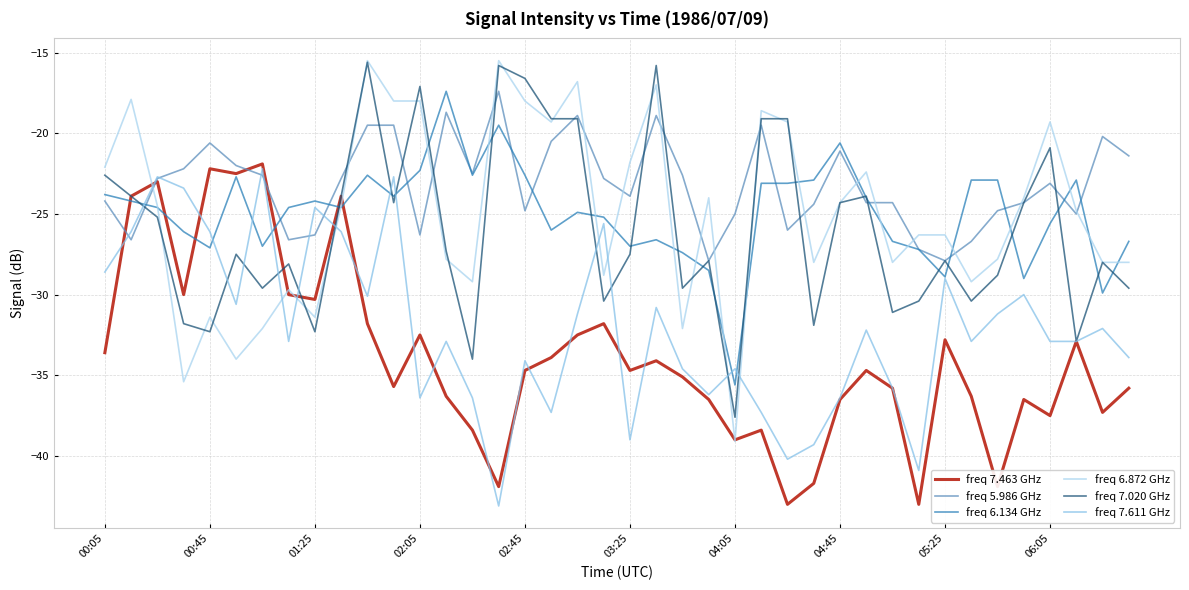

Which series has the widest spread of values?

freq 6.872 GHz